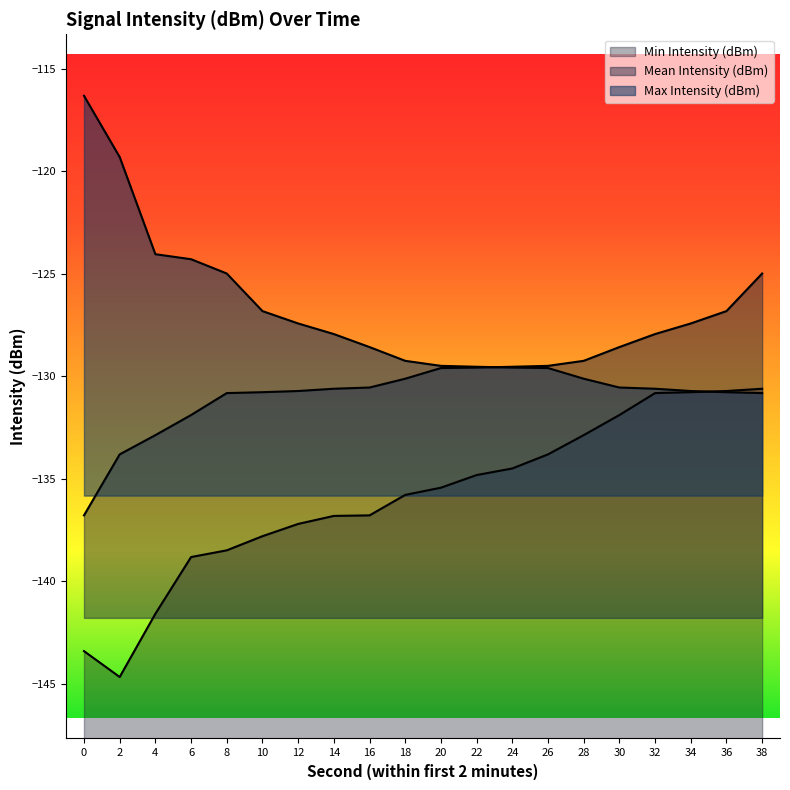

What is the difference between the maximum and minimum values in the Mean Intensity (dBm) series?

11.8